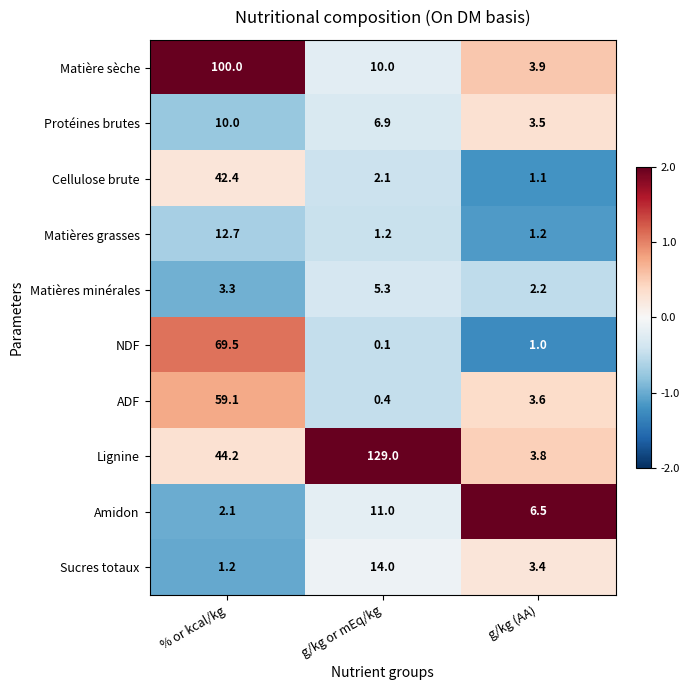

Is the value of Matière sèche at g/kg (AA) greater than the value of Cellulose brute at g/kg (AA)?

Yes